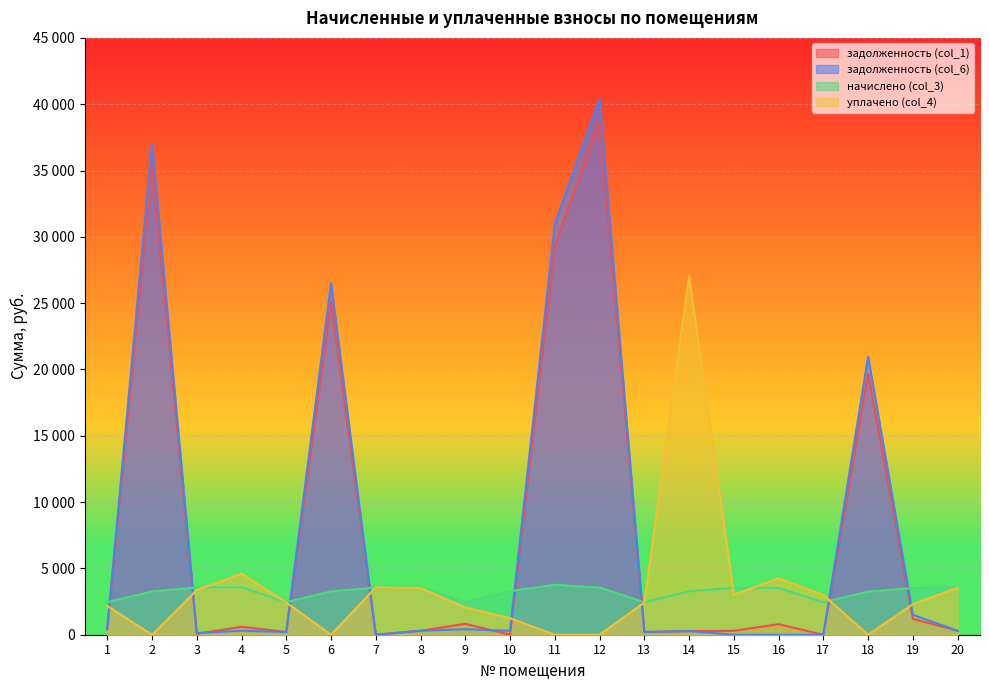

What is the difference between the second highest and minimum values in the начислено (col_3) series?

1137.7